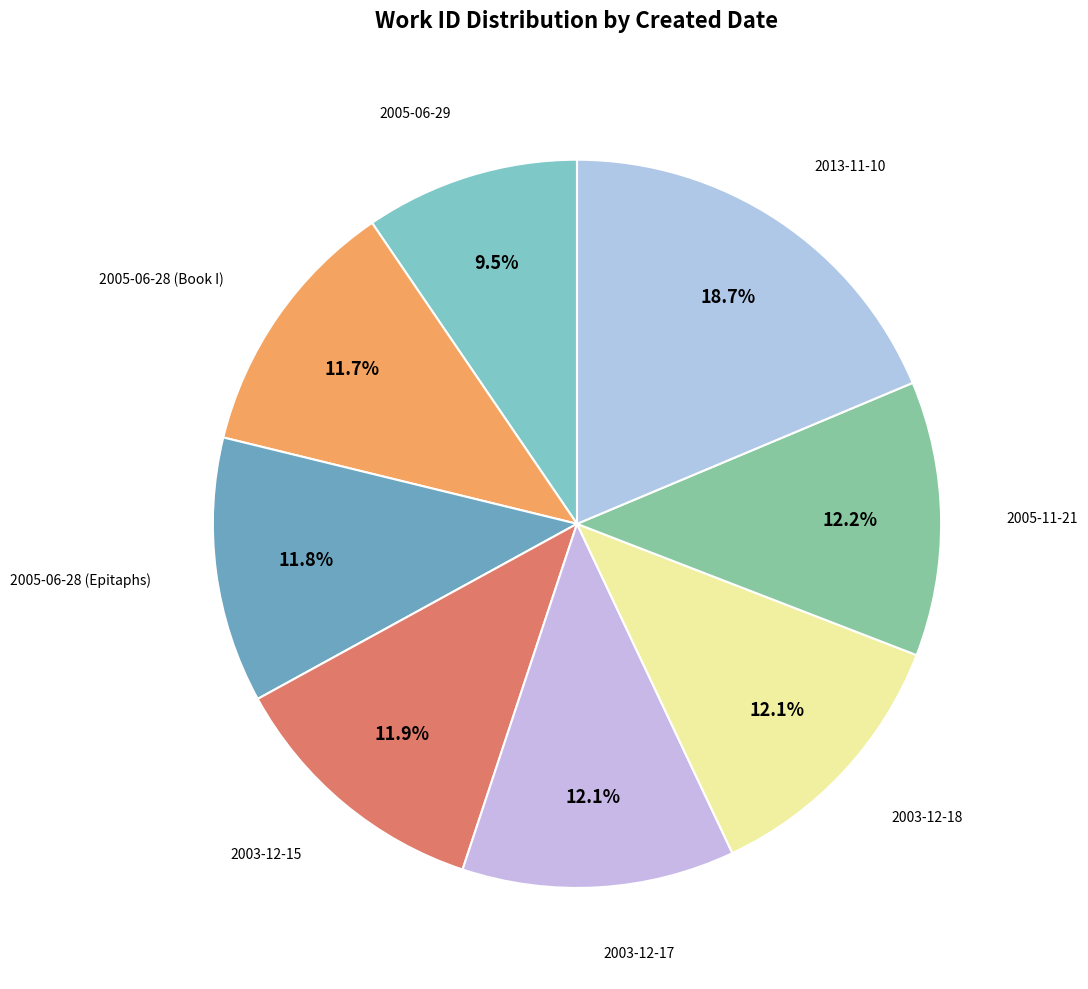

How many slices are in this pie chart?

8